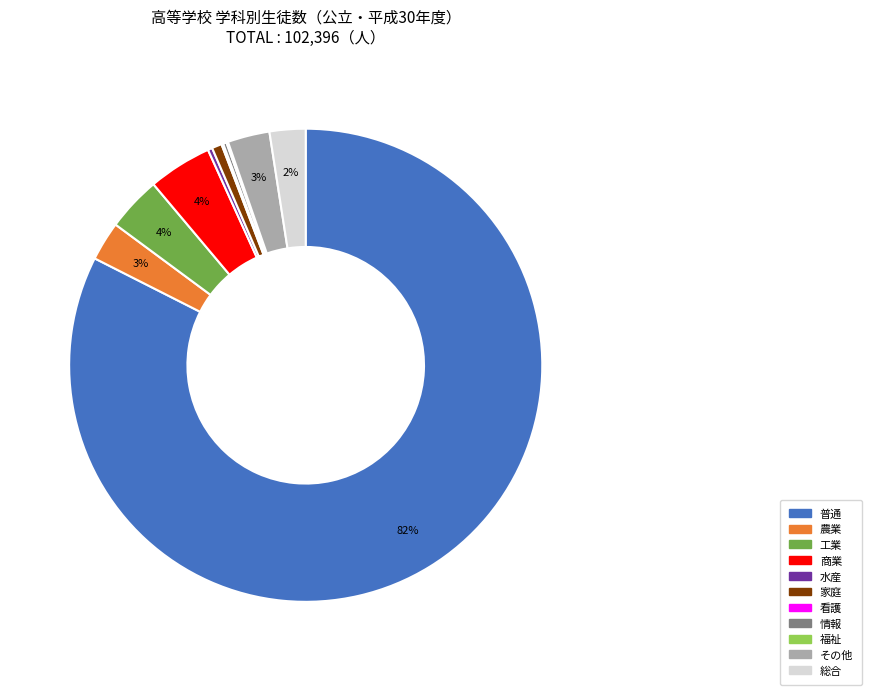

To the nearest percent, what percentage of the pie is 商業?

4%